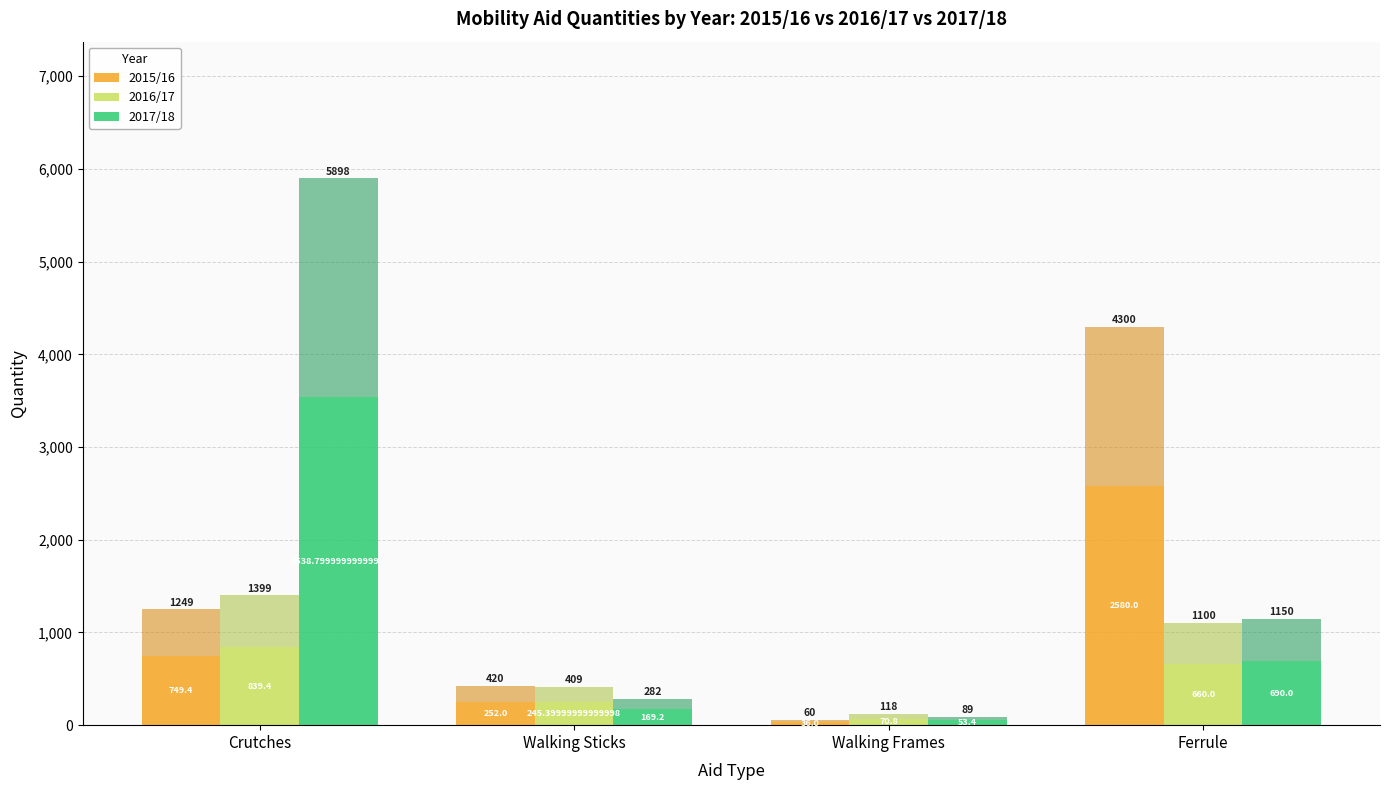

Rank the series by their maximum value, from highest to lowest.

2017/18, 2015/16, 2016/17